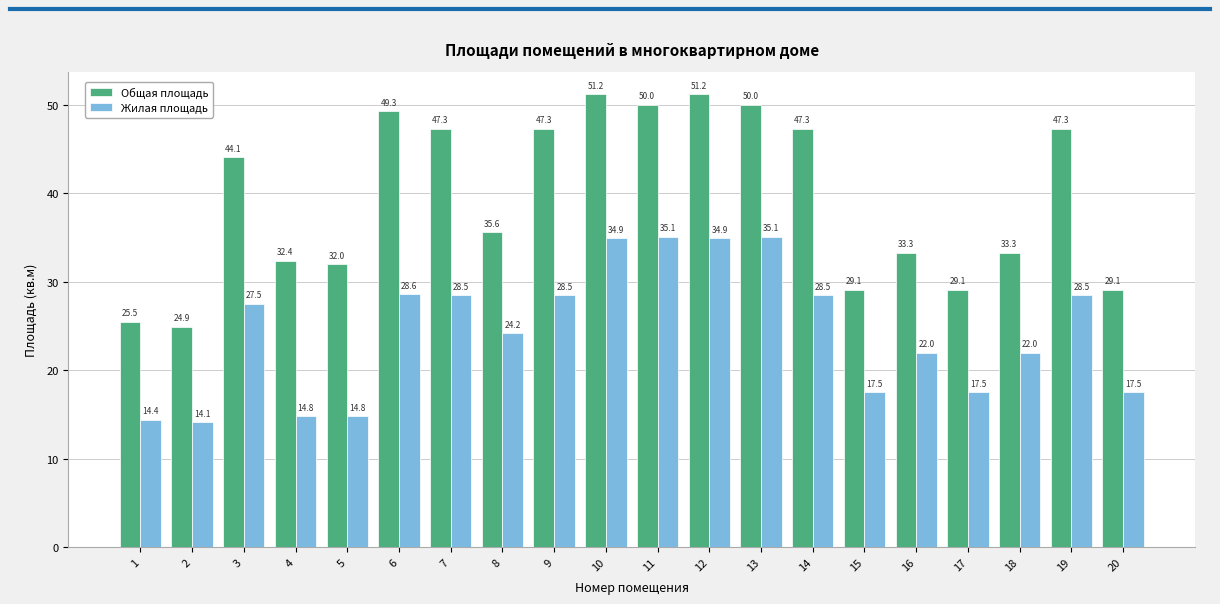

What is the difference between the maximum and second lowest values in the Общая площадь series?

25.7